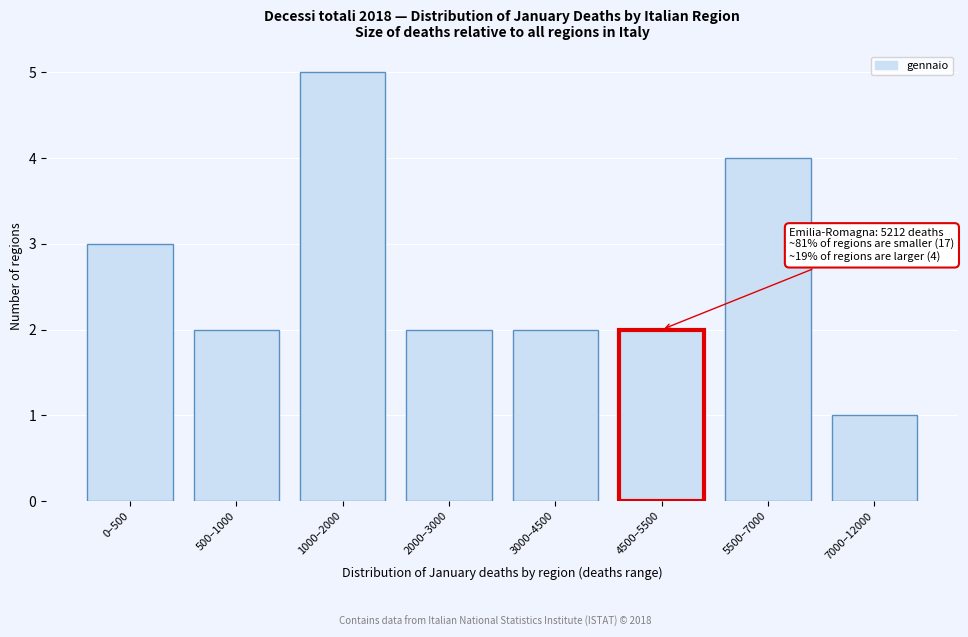

Reading left to right, list all the values displayed in this chart.

0–500=3	500–1000=2	1000–2000=5	2000–3000=2	3000–4500=2	4500–5500=2	5500–7000=4	7000–12000=1